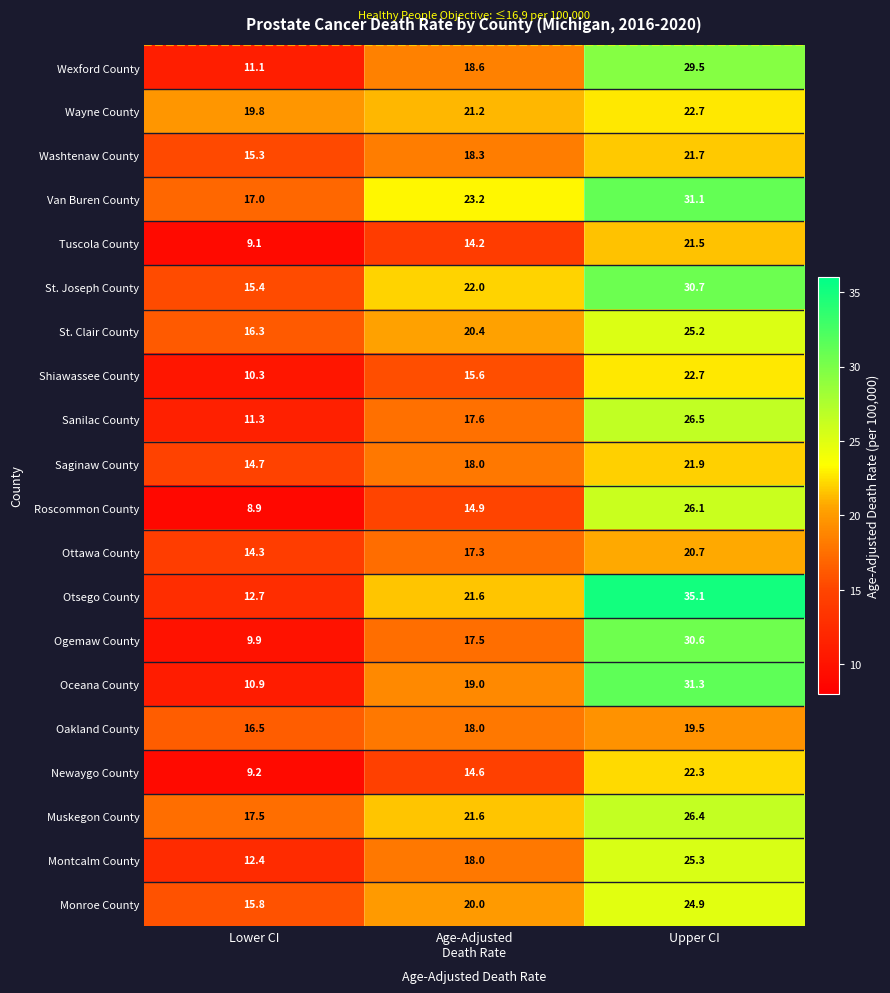

Is it true that Muskegon County equals 8.9 at Upper CI?

False